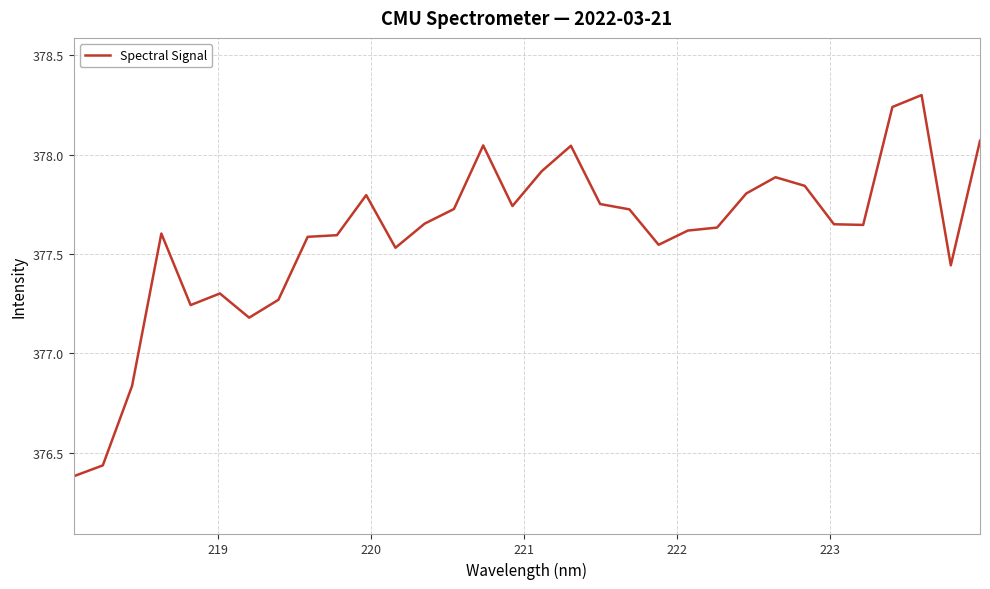

Does the chart display data point markers on the line(s)?

No